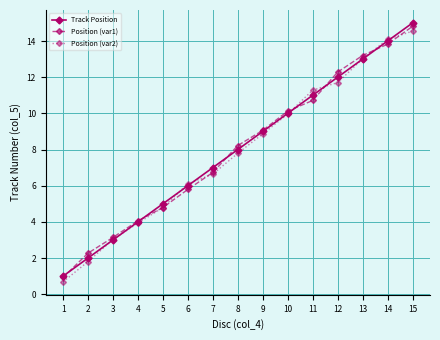

The value of Position (var2) at 3 is 3.0. True or false?

True